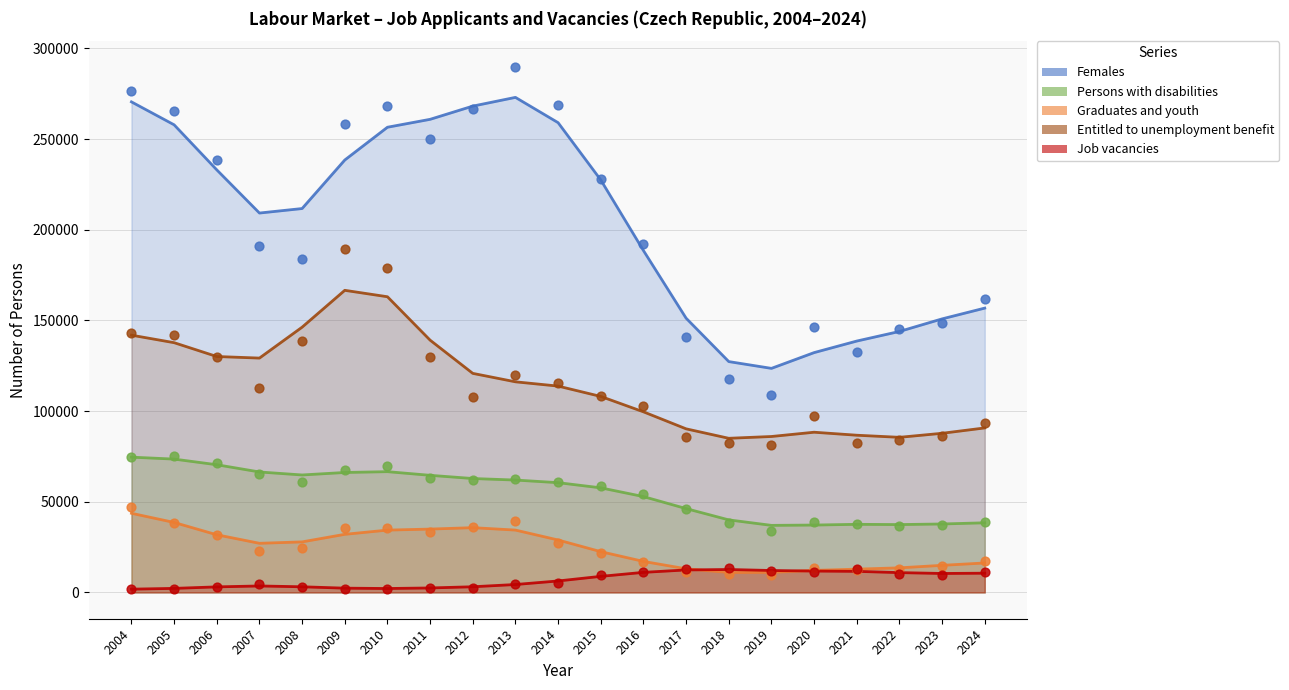

Which series contains the lowest Y value?

Job vacancies